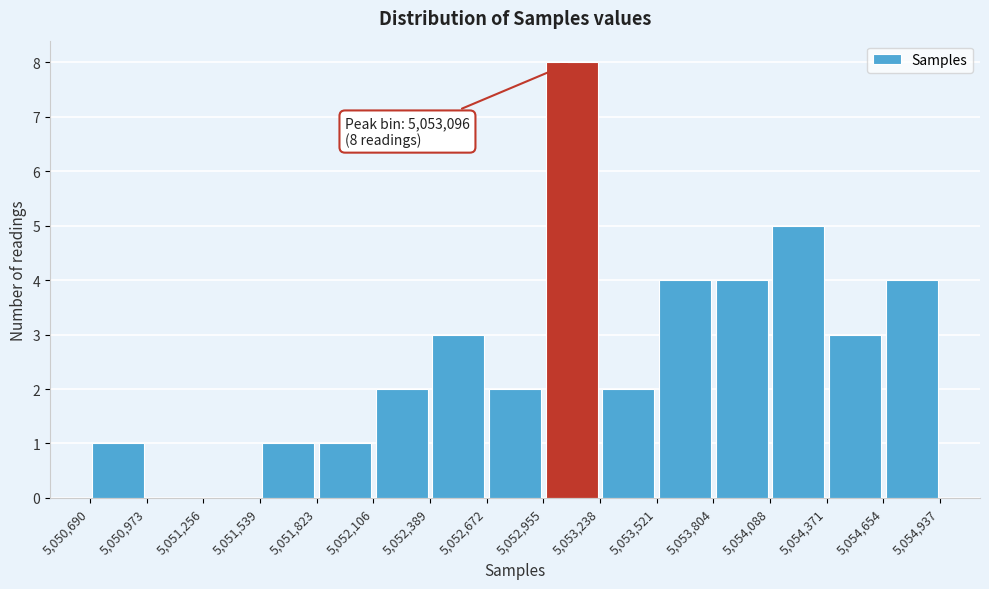

Which range on the x-axis has the tallest bar?

5,052,955 to 5,053,238